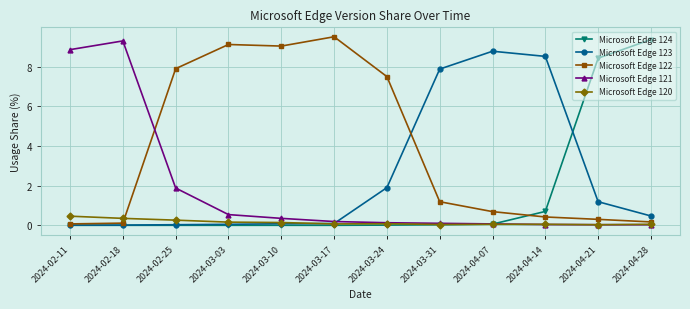

What are all the series names shown in the legend?

Microsoft Edge 124, Microsoft Edge 123, Microsoft Edge 122, Microsoft Edge 121, Microsoft Edge 120